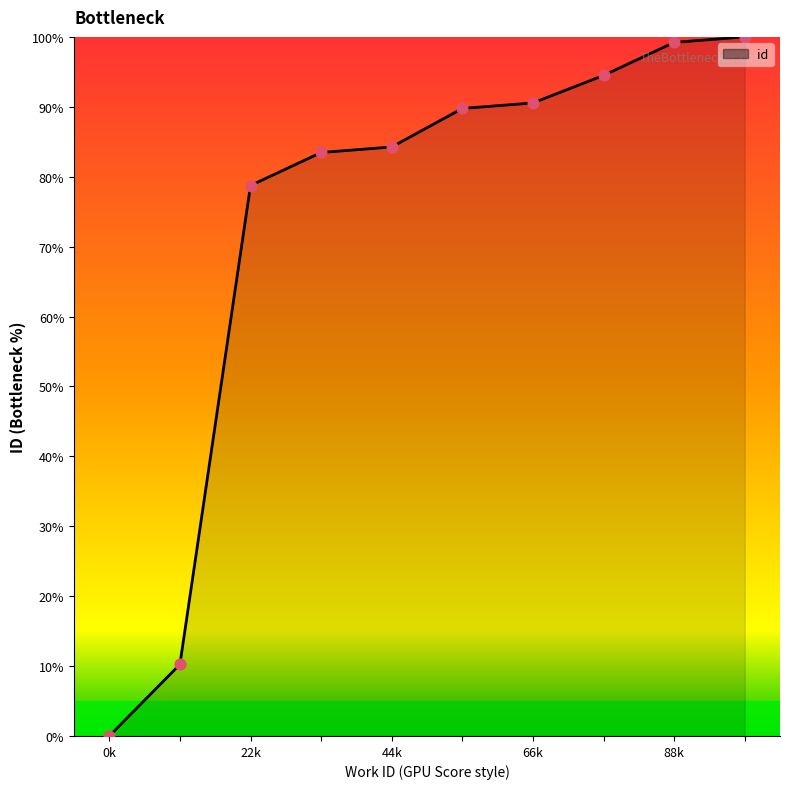

What is the difference between the maximum and minimum values?

100.0